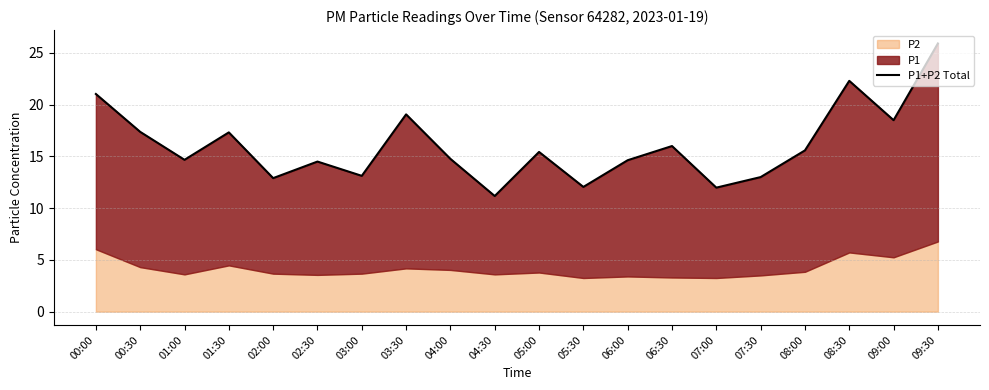

At which label does the data first exceed 15?

00:00